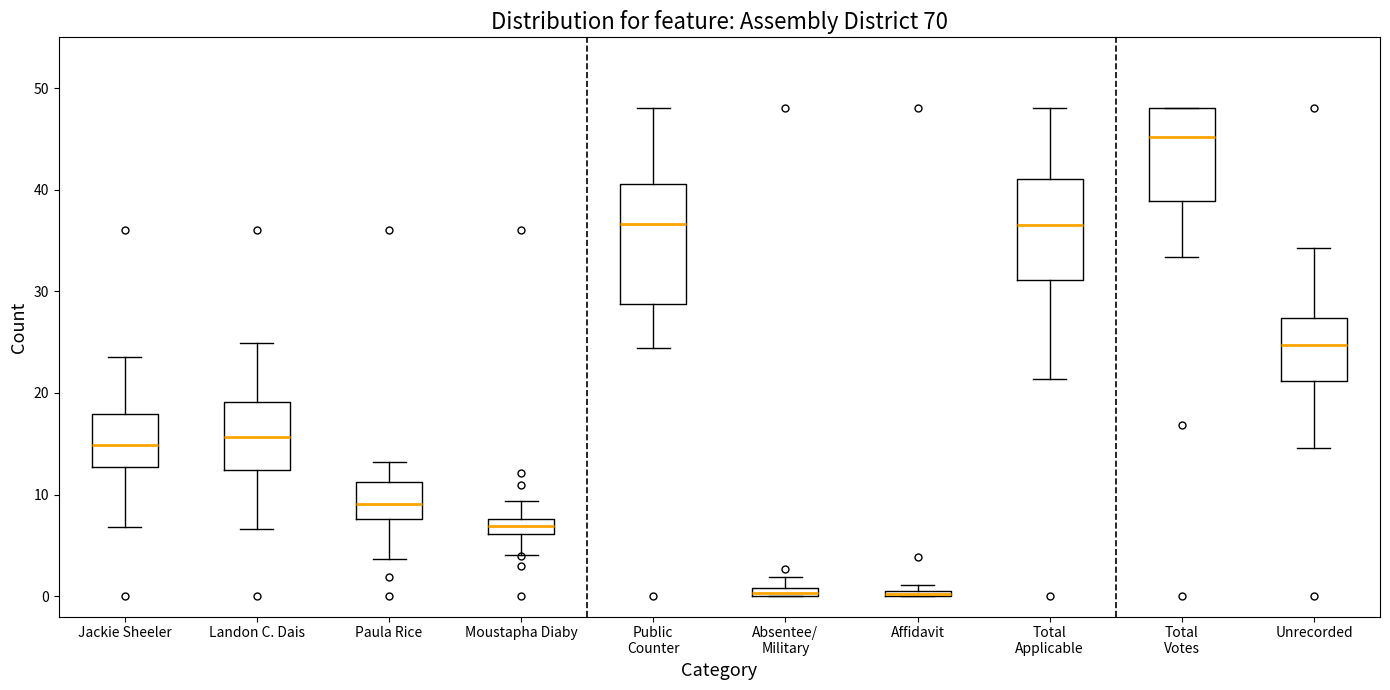

Where is the lower edge of the box for Affidavit on the y-axis? The values are not printed on the chart, so give them approximately, as read against the axis.

0